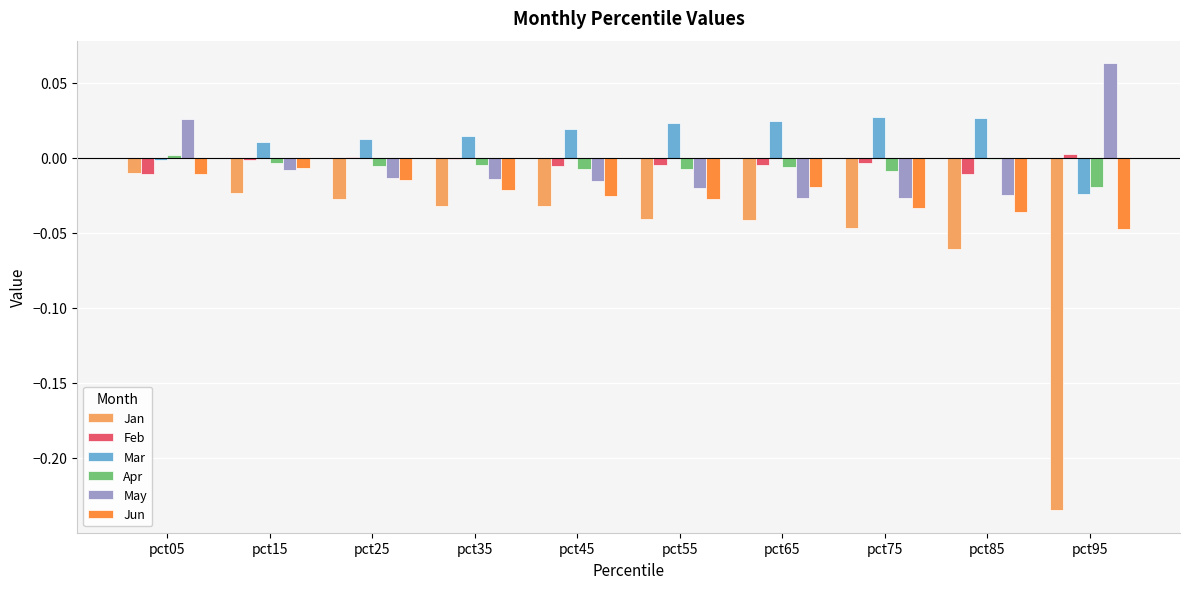

The Mar series shows 0.0 at pct45. True or false?

True